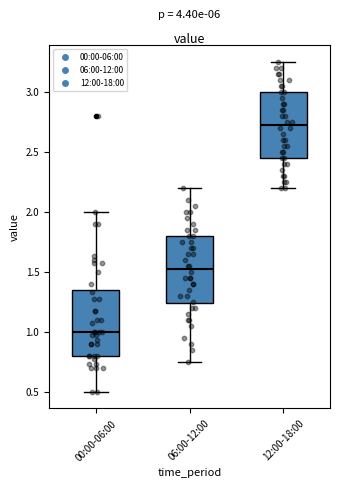

Which box's median line is the lowest?

00:00-06:00